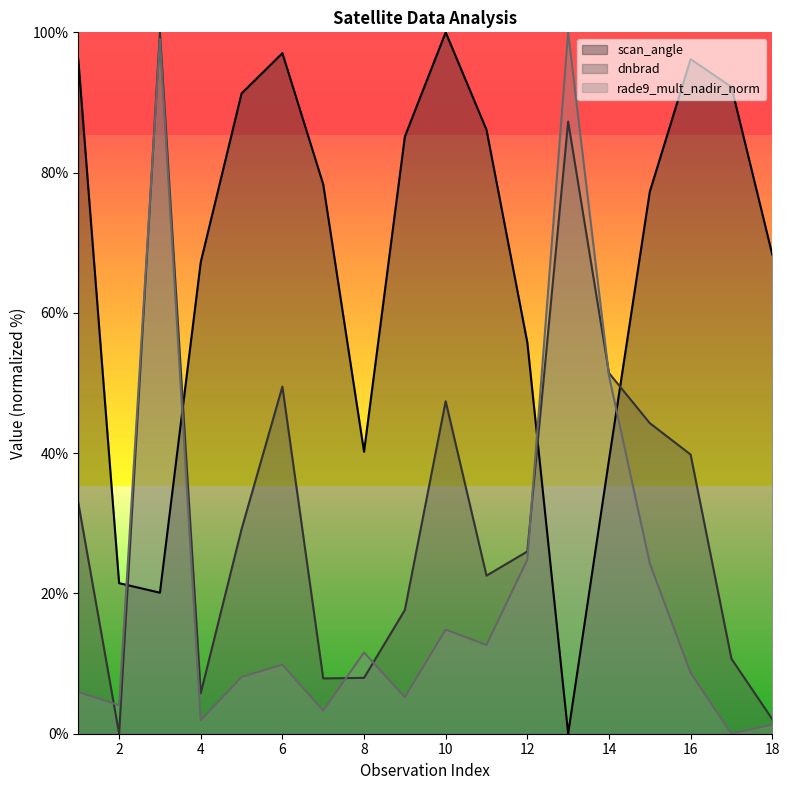

How many interior local valleys does the dnbrad series have?

4